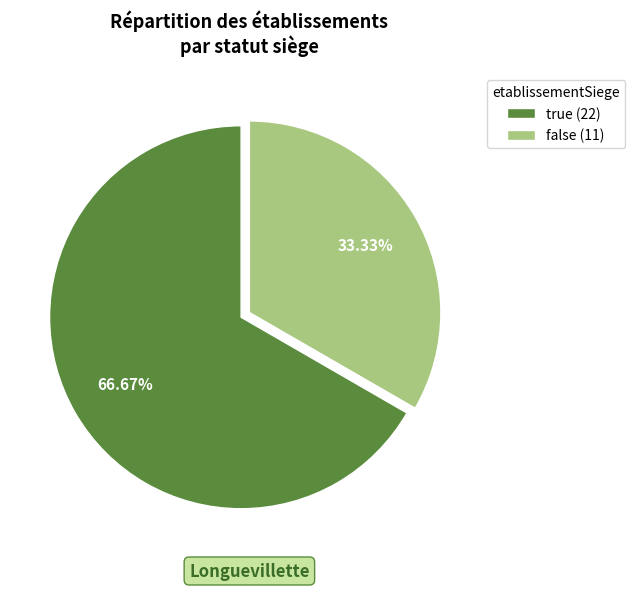

Which category has the biggest portion of the pie?

true